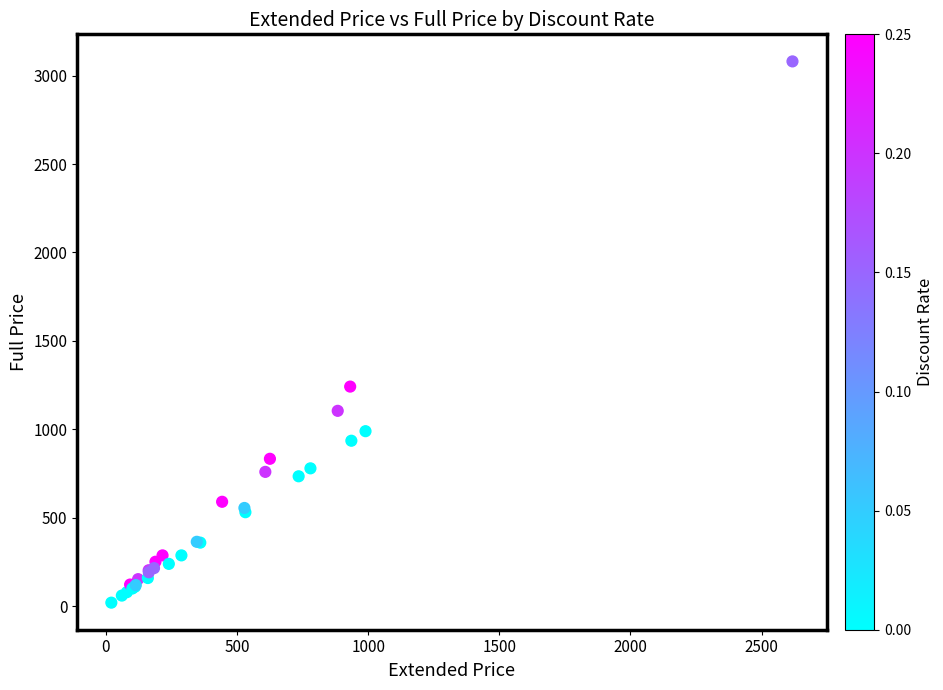

What Y value in the scatter plot is closest to 1550?

1242.0